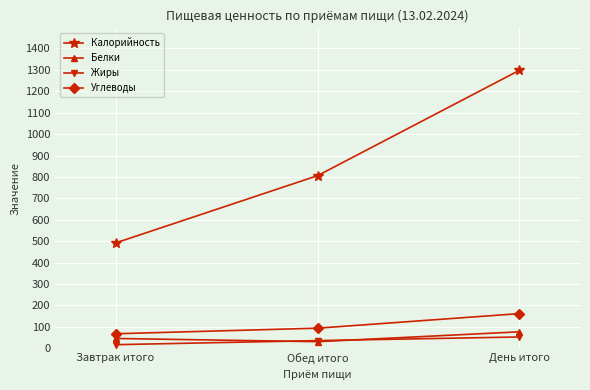

What is the sum of the Калорийность values at Завтрак итого and Обед итого?

1298